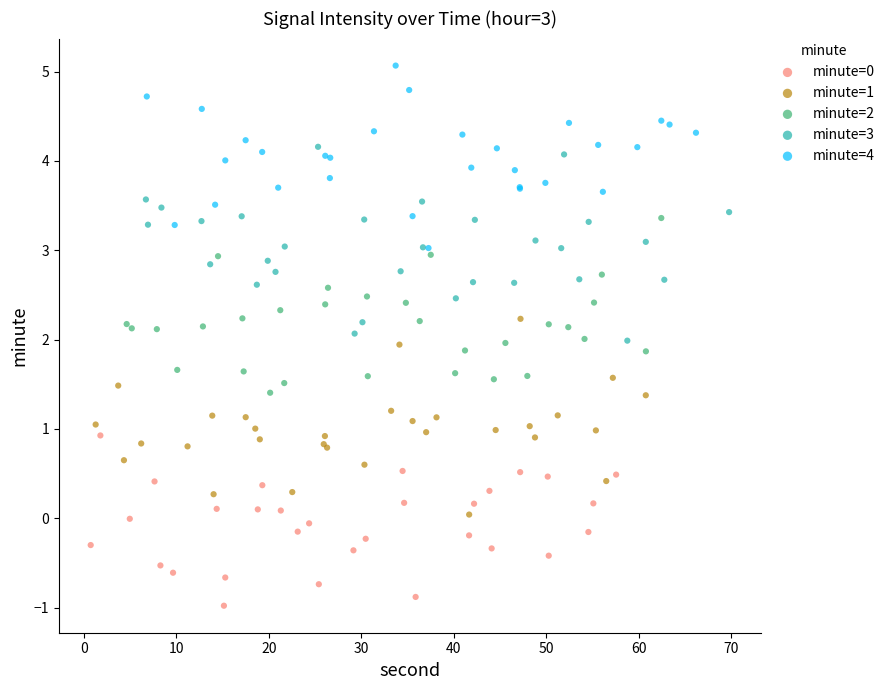

Which series reaches the maximum Y coordinate?

minute=4